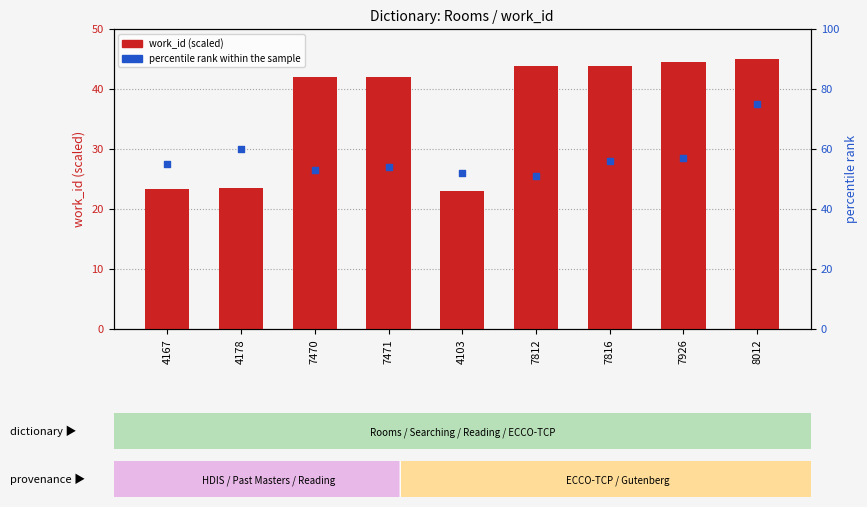

Is the value of percentile rank within the sample at 7816 greater than the value of work_id (scaled) at 7812?

Yes